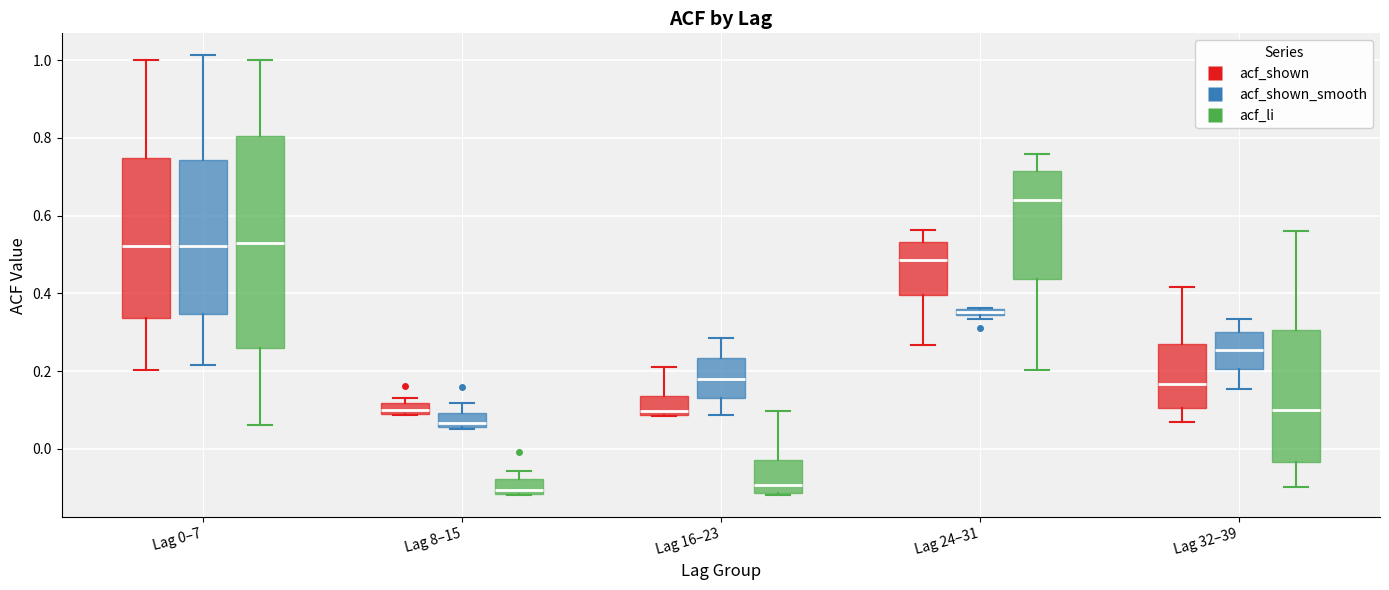

Which box has the highest median line?

Lag 24–31 (acf_li)